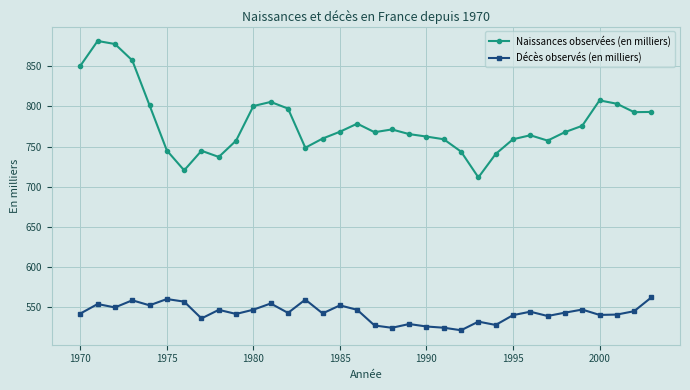

What is the value of the Décès observés (en milliers) point at the 34th from the left?

562.5